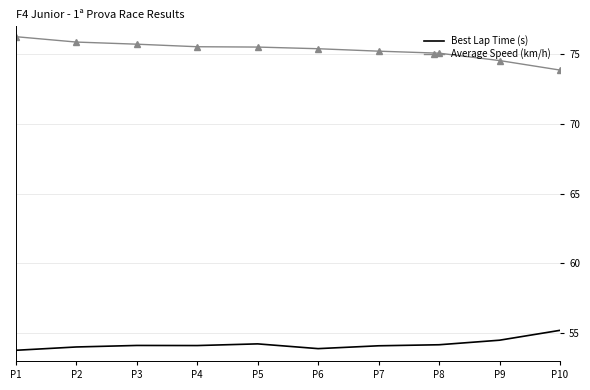

What is the minimum value shown in the chart?

53.8